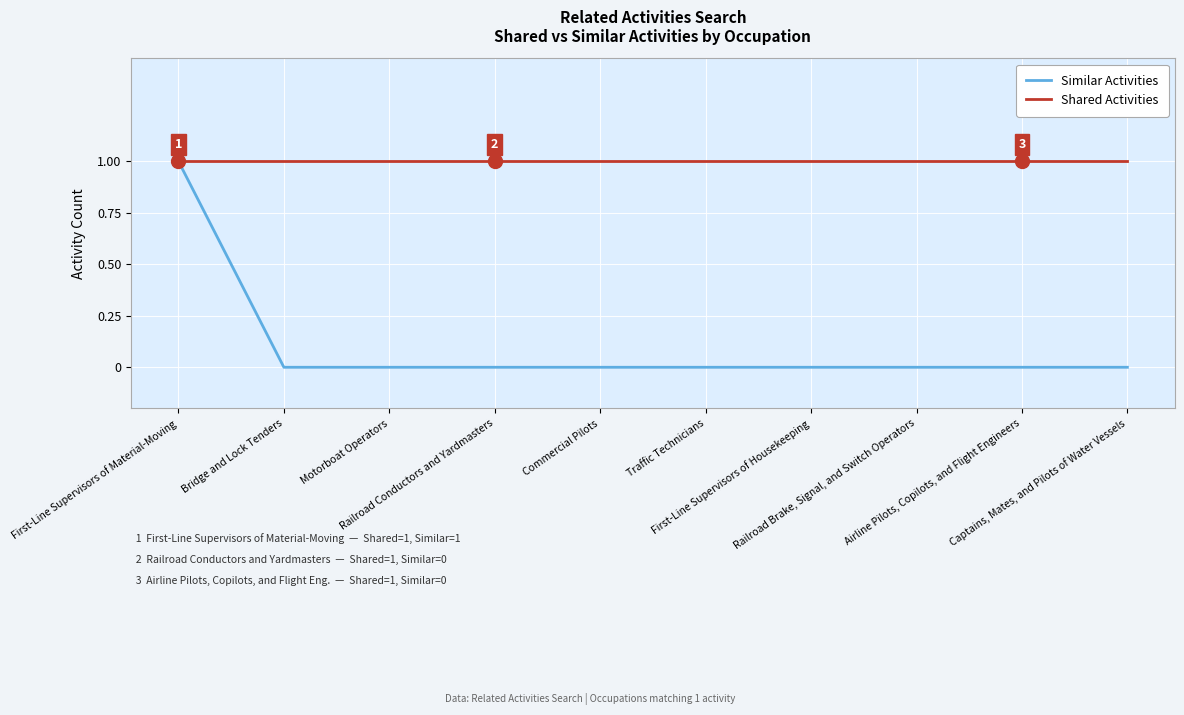

At which category is the sum across all series the highest?

First-Line Supervisors of Material-Moving